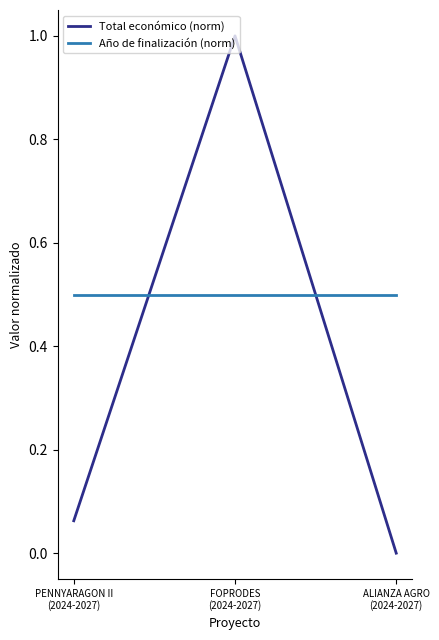

What is the difference between the highest and lowest values at PENNYARAGON II
(2024-2027)?

0.4